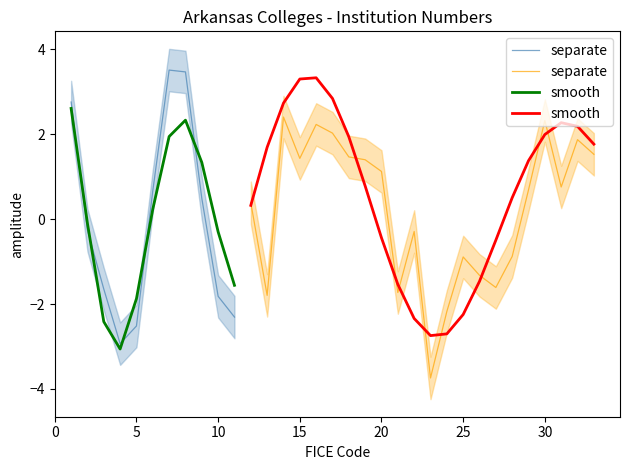

How many interior local valleys does the separate series have?

6